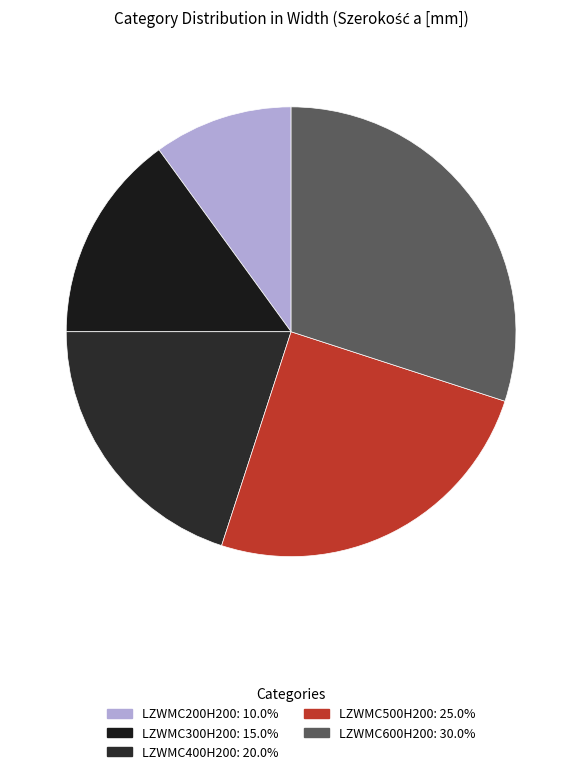

Count the number of slices in the pie.

5